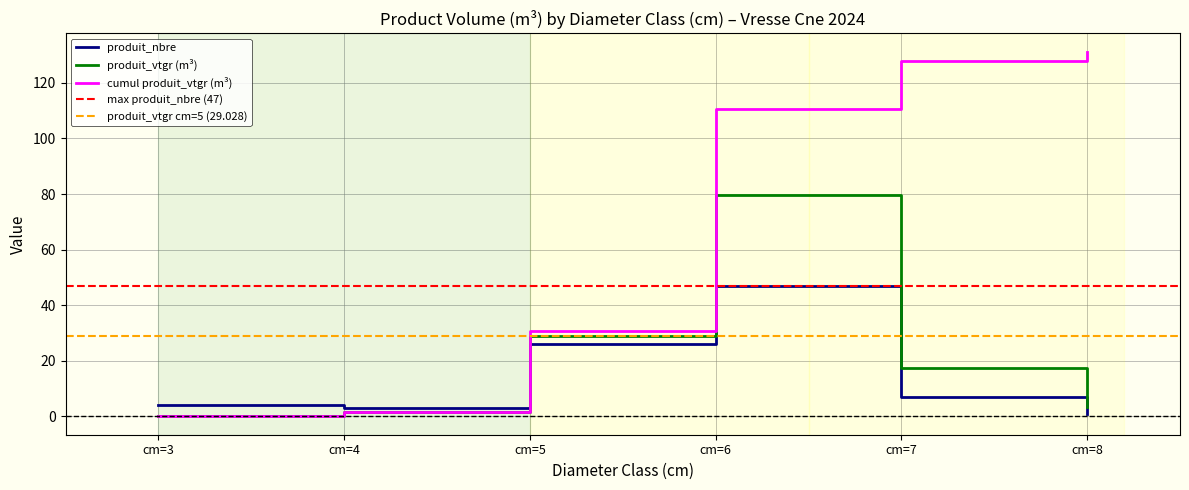

Is the value of cumul produit_vtgr (m³) at cm=5 greater than the value of produit_vtgr (m³) at cm=6?

No